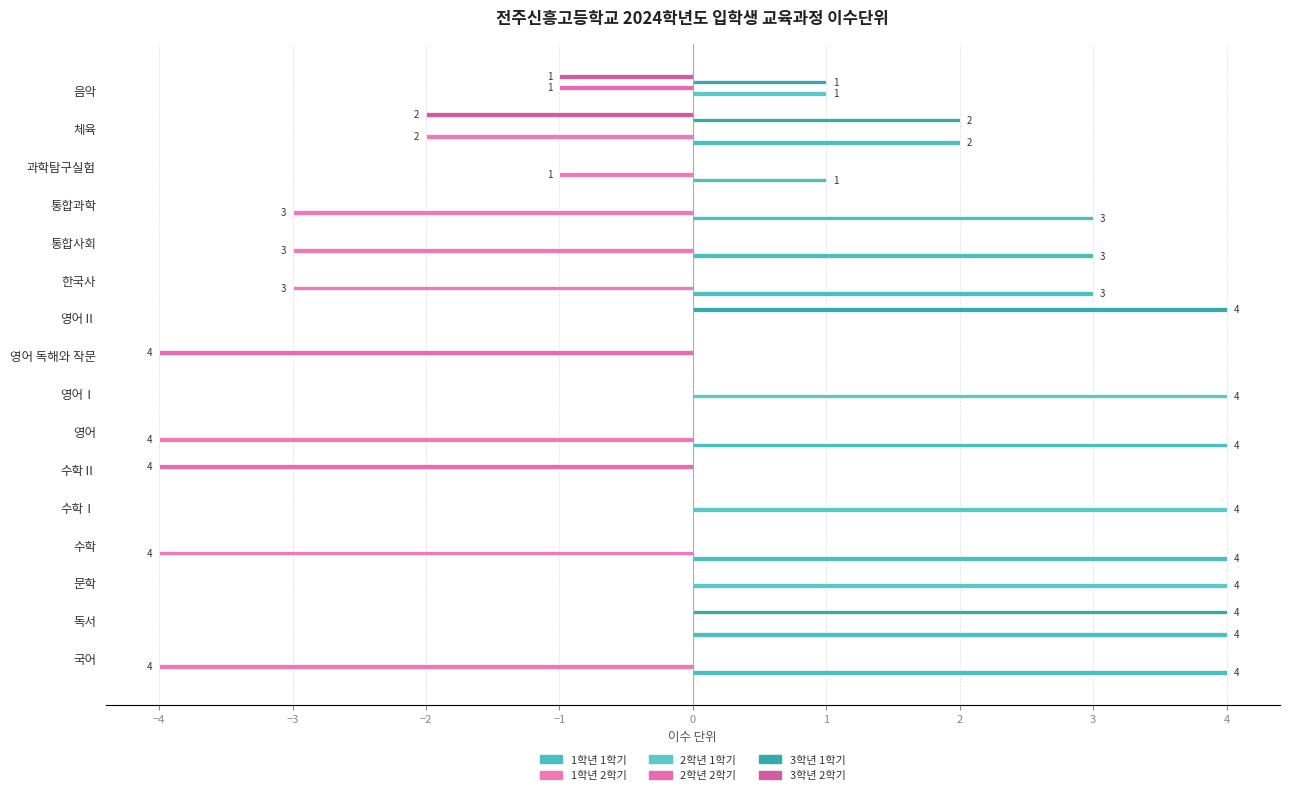

How many data points does each series have?

16